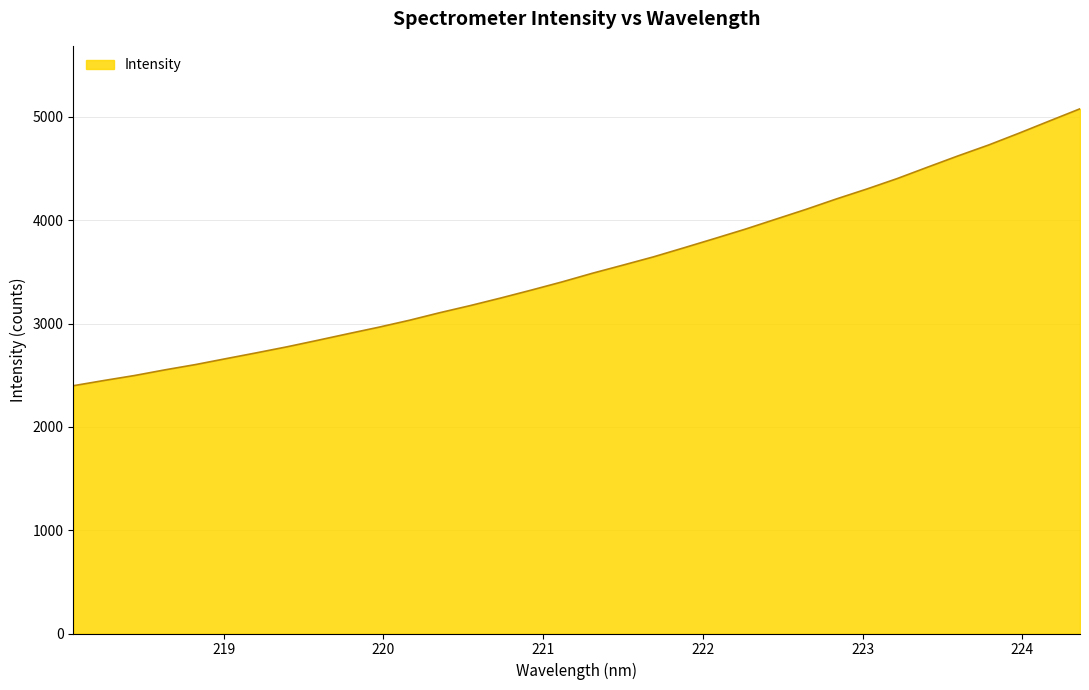

What is the maximum value shown in the chart?

5078.7